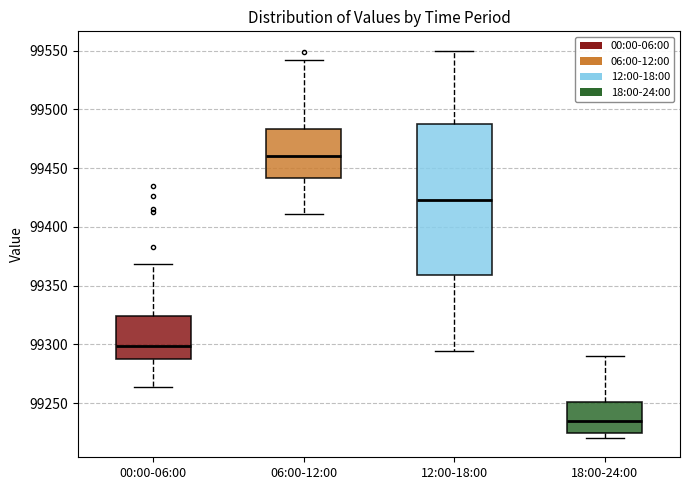

Reading left to right, transcribe this box plot: for each box, give where its median line is, the range the box spans, and where its two whiskers end, as read against the y-axis. The values are not printed on the chart, so give them approximately, as read against the axis.

00:00-06:00: median 99300, box 99285 to 99325, whiskers 99265 to 99370
06:00-12:00: median 99460, box 99440 to 99485, whiskers 99410 to 99540
12:00-18:00: median 99425, box 99360 to 99490, whiskers 99295 to 99550
18:00-24:00: median 99235, box 99225 to 99250, whiskers 99220 to 99290